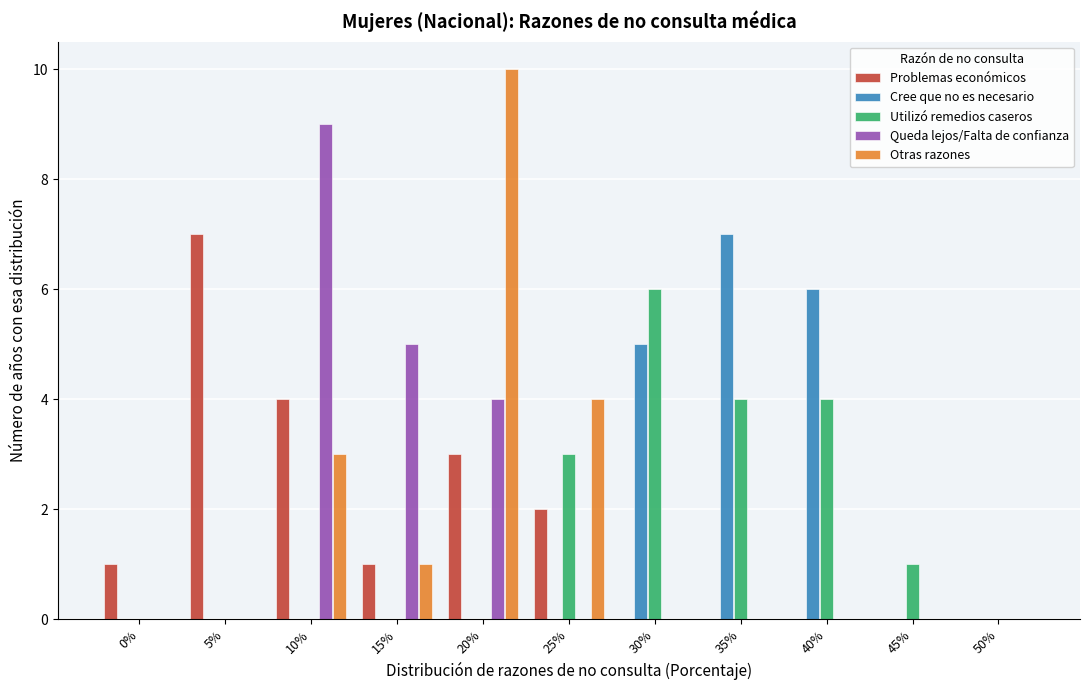

What is the sum of all Cree que no es necesario values?

18